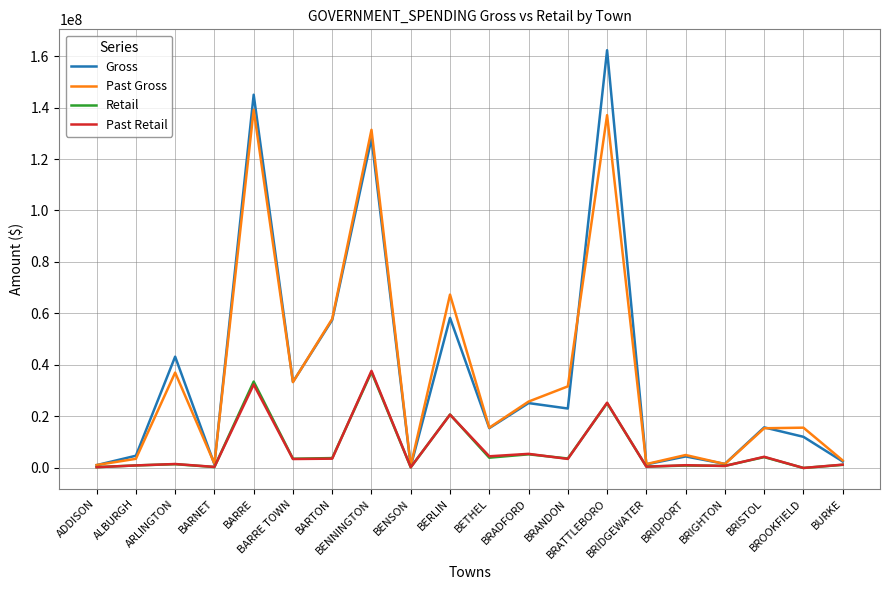

What is the maximum value for Gross?

162251089.9